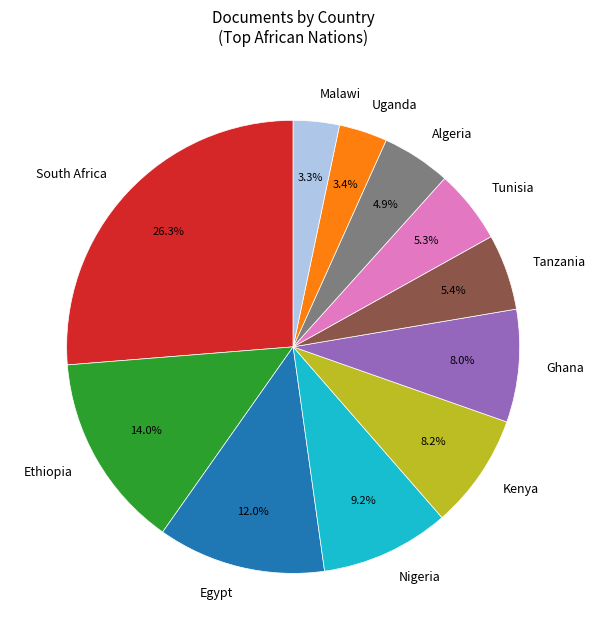

What portion of the pie excludes Uganda?

96.6%